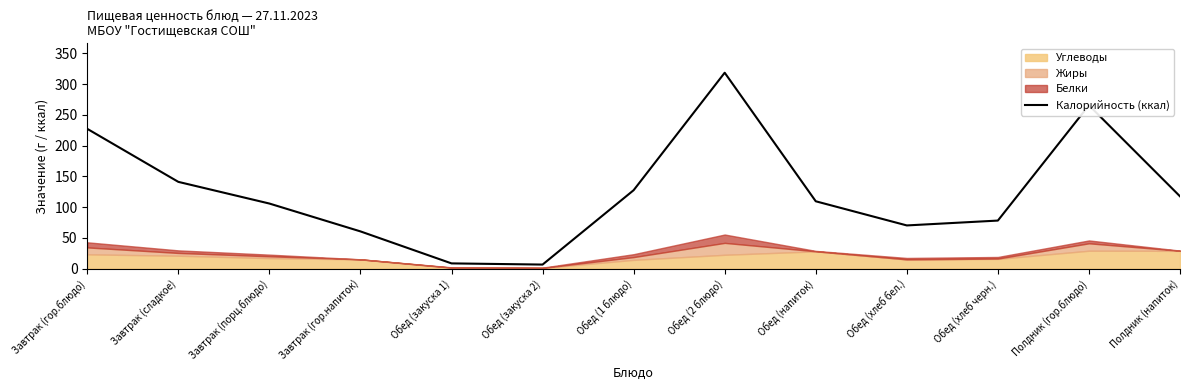

What value does the Калорийность (ккал) series have at Завтрак (сладкое)?

141.1